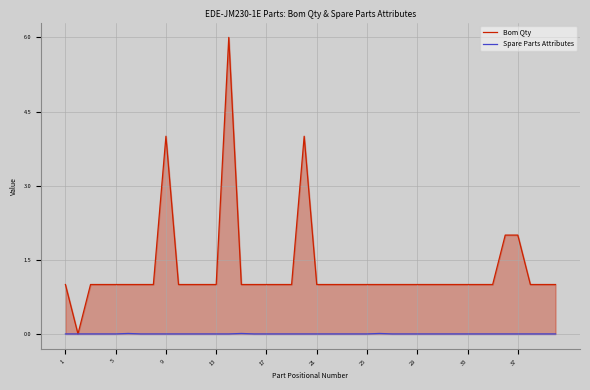

Which series has the largest total across all categories?

Bom Qty